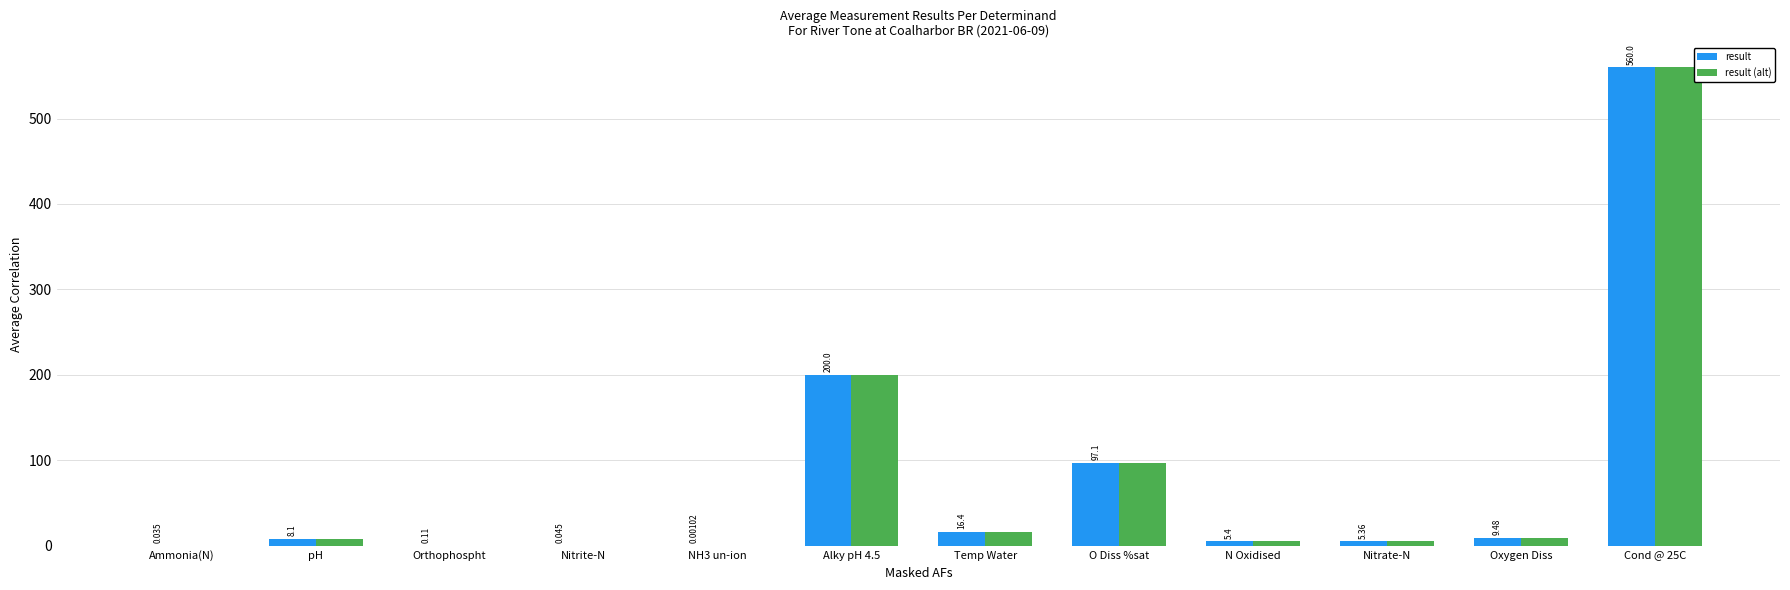

Where does the result (alt) series first go above 8?

pH